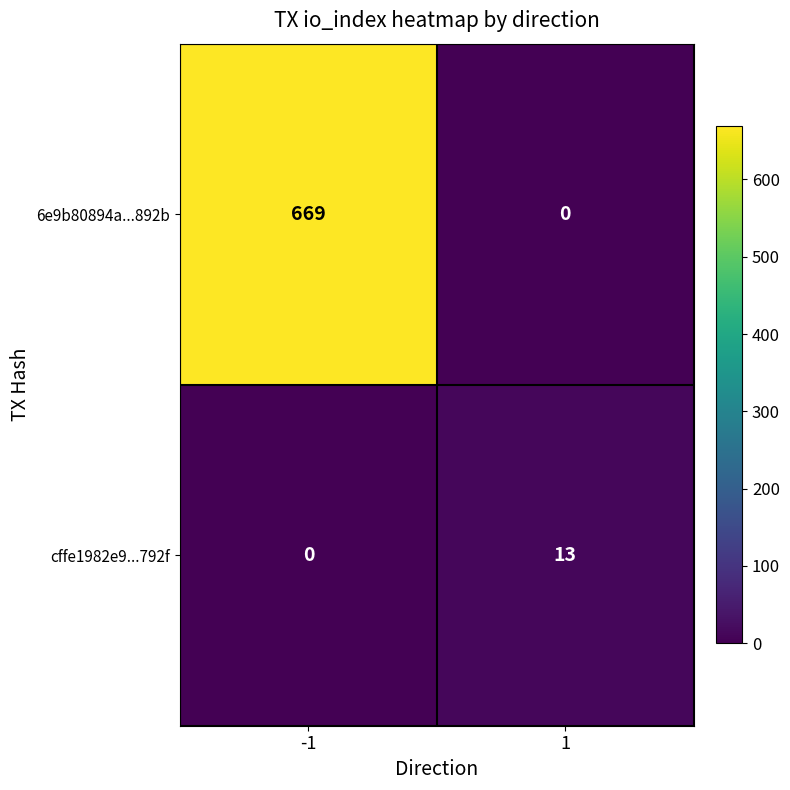

List the series in order of their peak value, lowest first.

cffe1982e9...792f, 6e9b80894a...892b